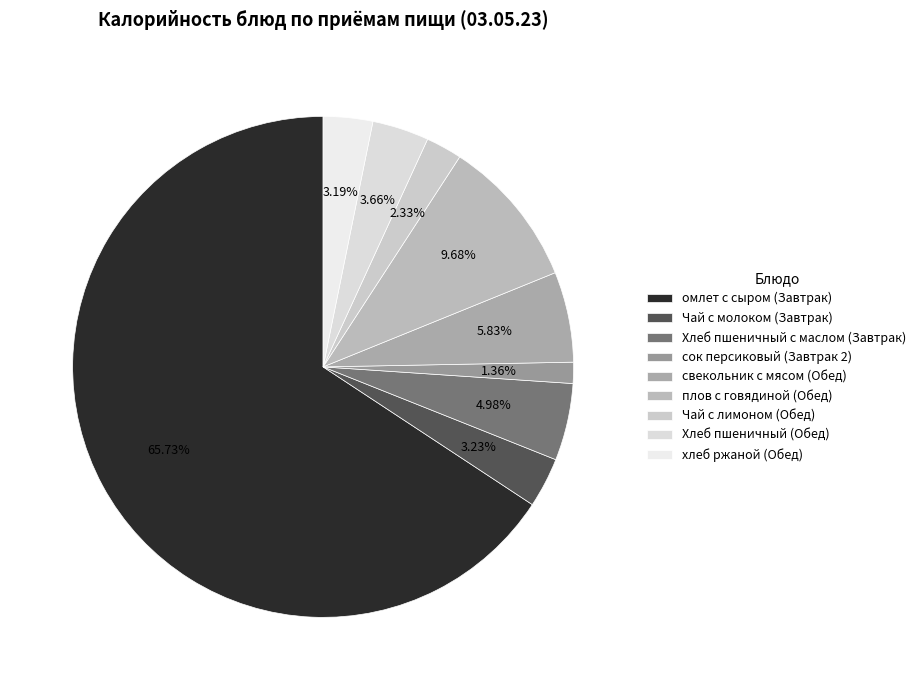

Count the number of slices in the pie.

9